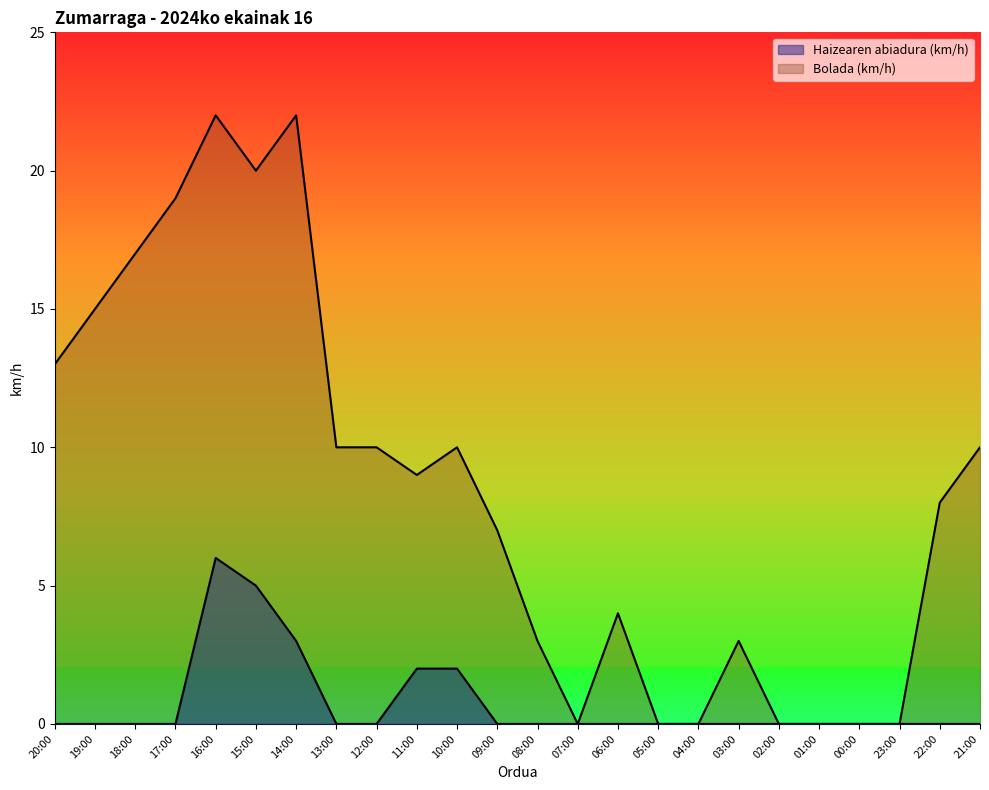

At how many categories does at least one series exceed 3?

15